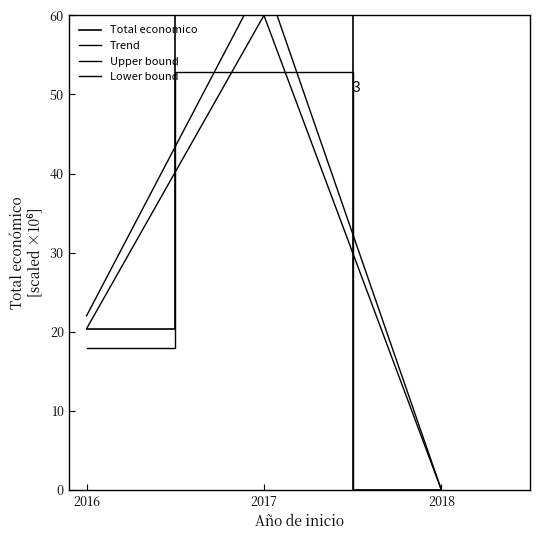

At which category is the sum across all series the highest?

2017